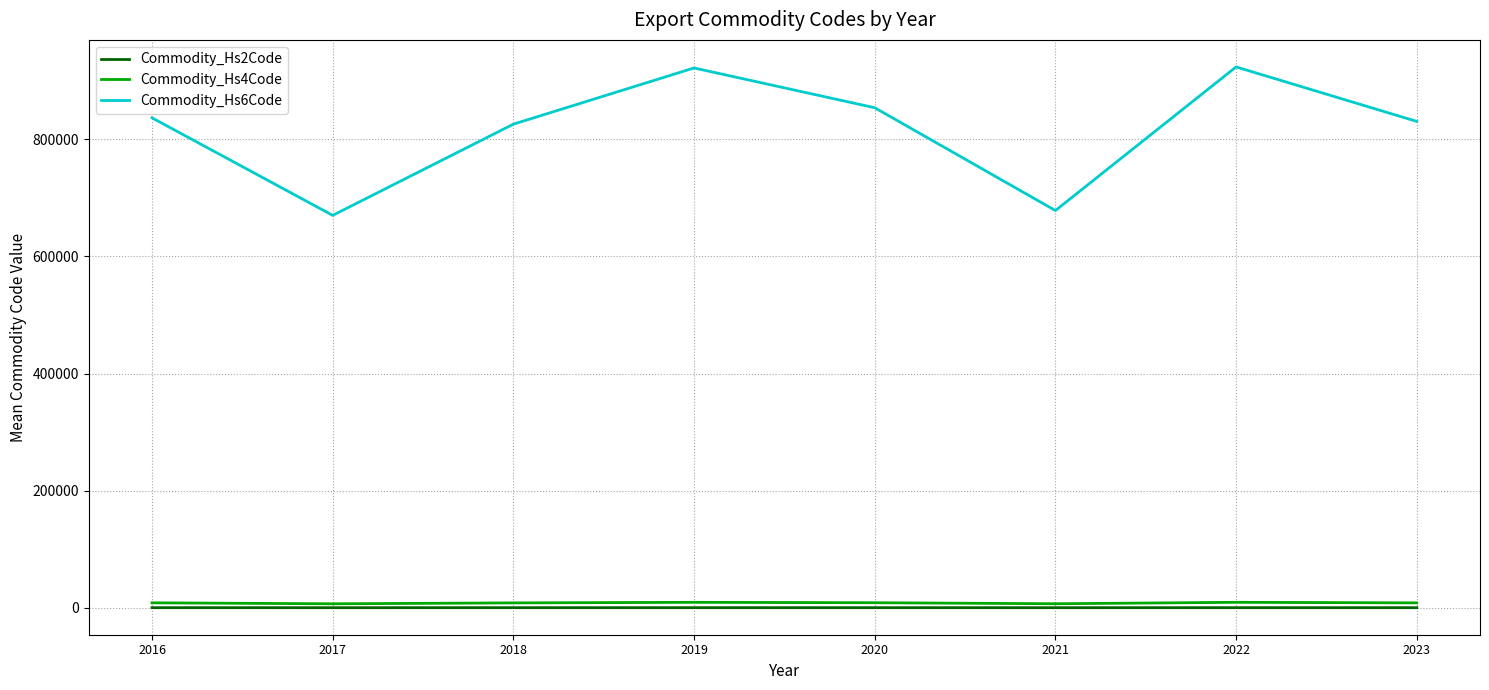

True or false: Commodity_Hs4Code and Commodity_Hs6Code cross at least once.

False